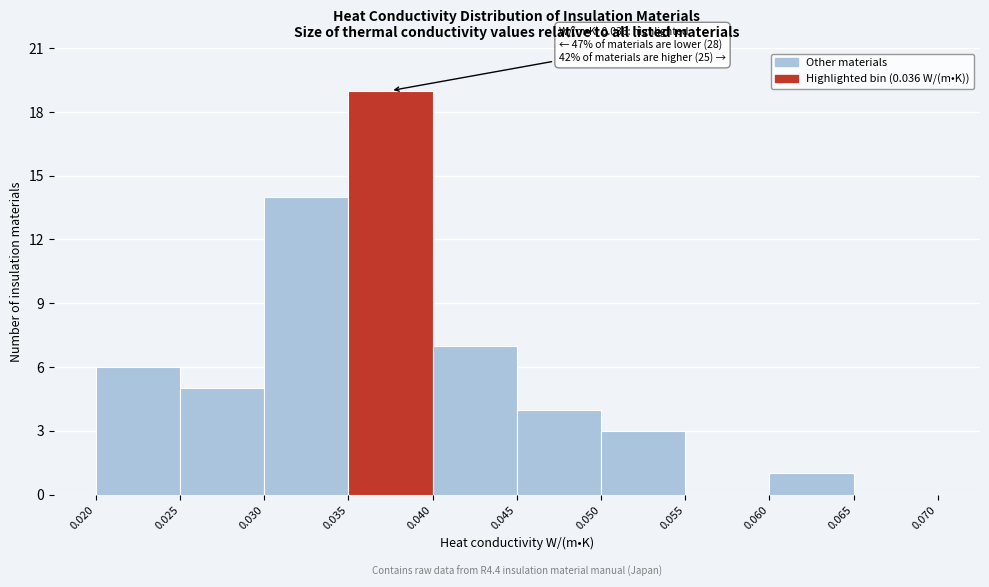

Over which range of the x-axis is the bar tallest?

0.035 to 0.040